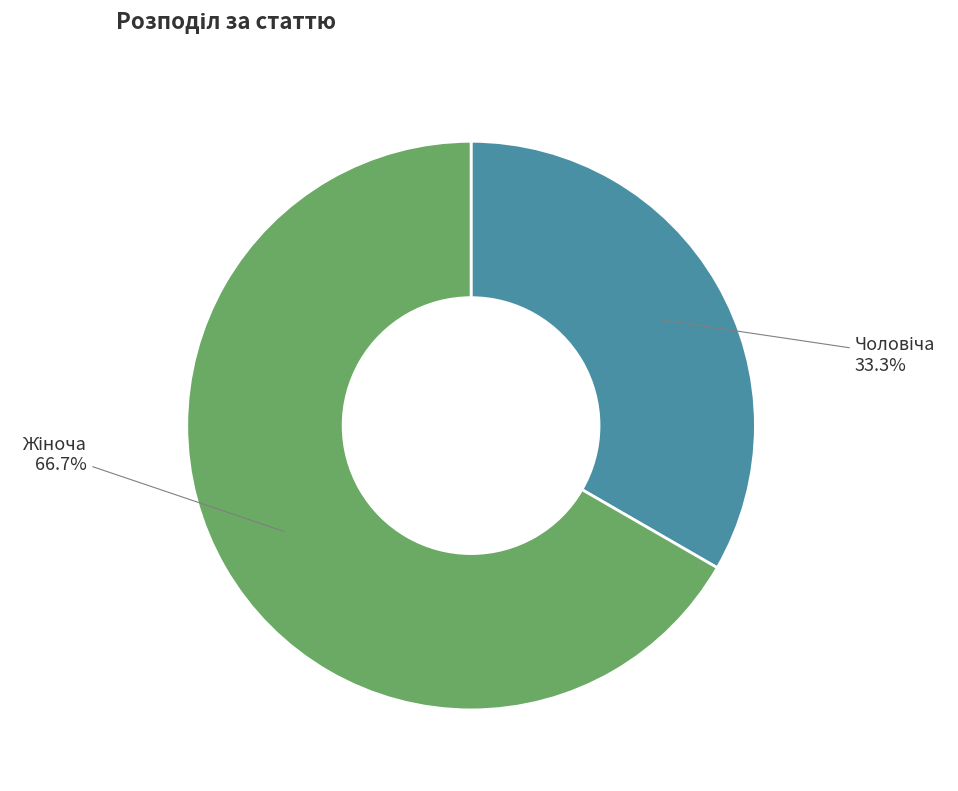

Is there any slice that represents more than half of the pie?

Yes